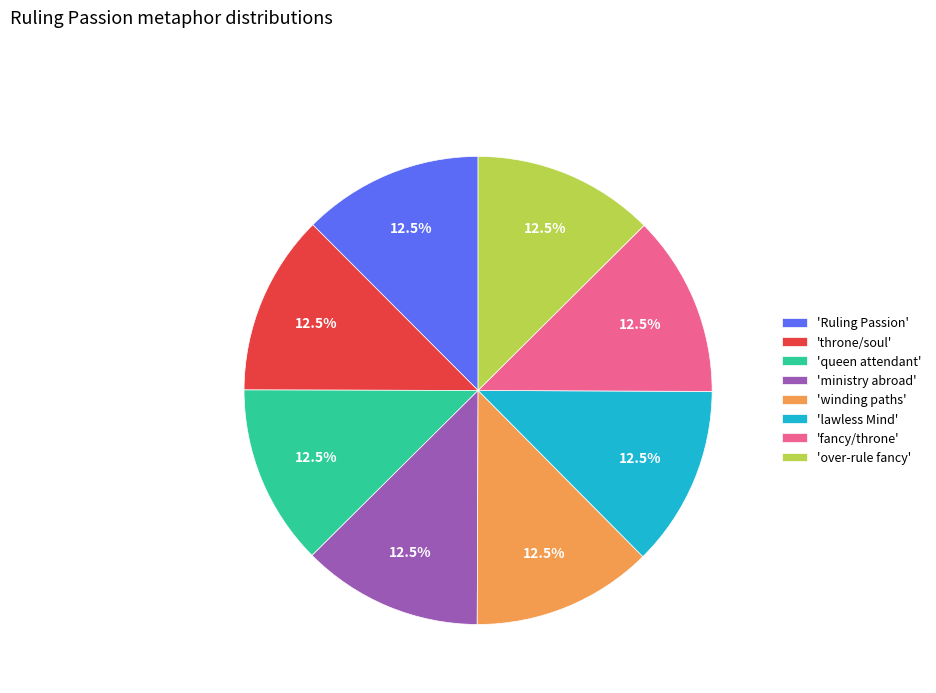

To the nearest percent, what is the average slice percentage?

12%